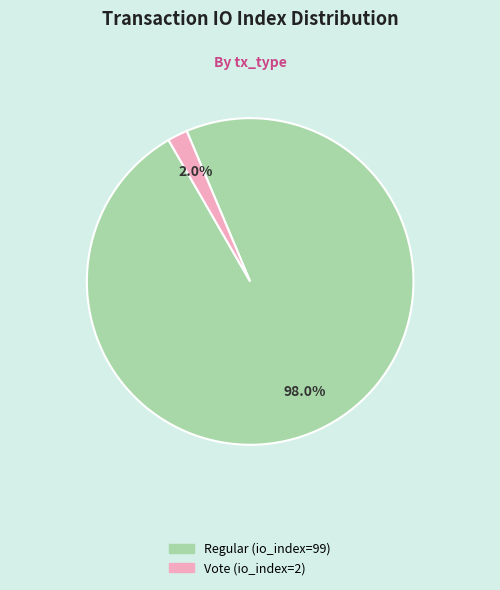

Does Vote (io_index=2) account for over 50% of the chart?

No